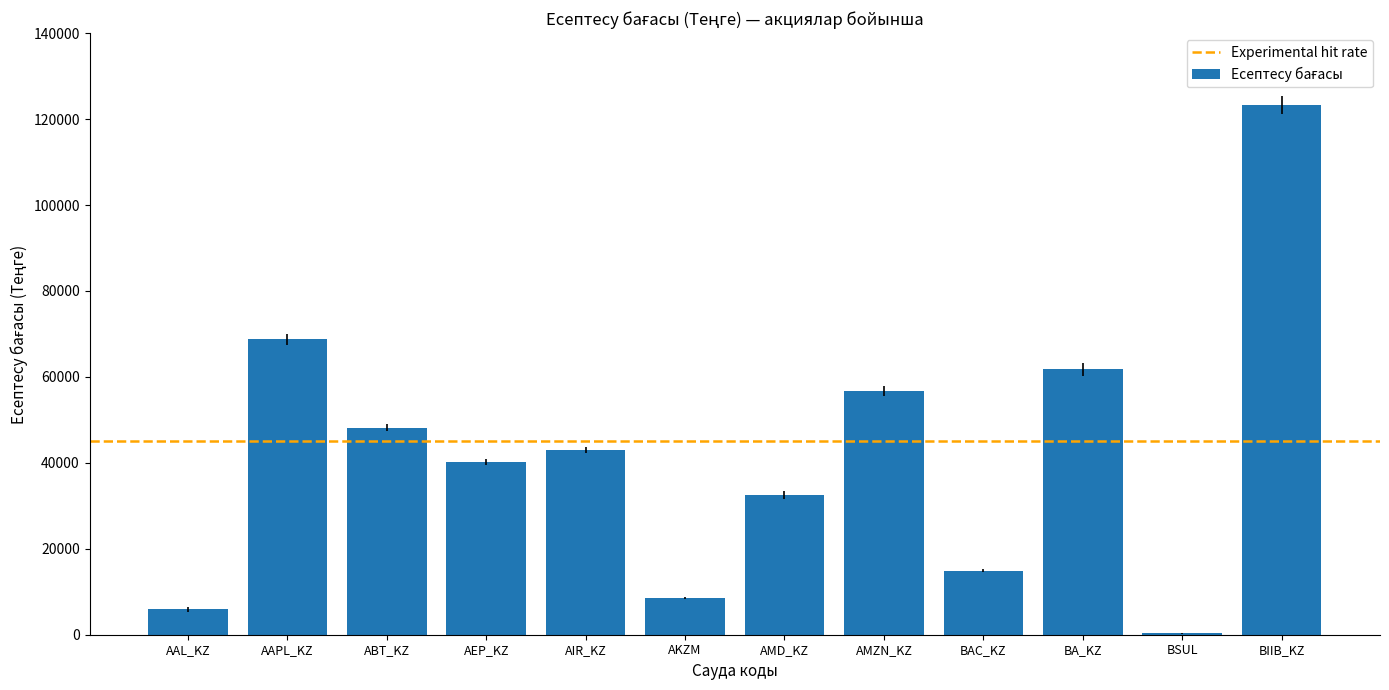

Does the chart contain stacked bars?

No